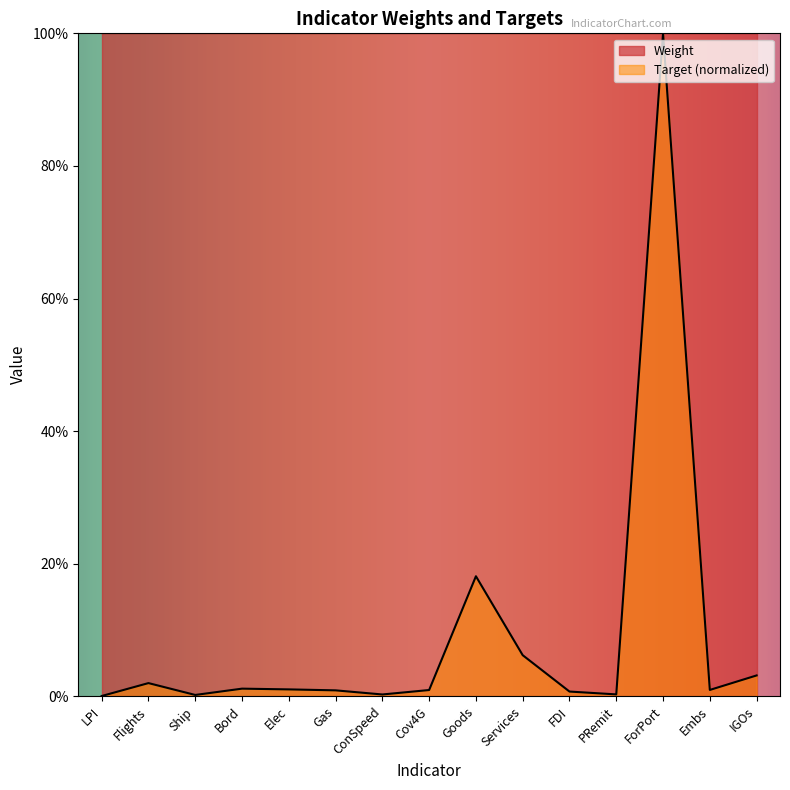

Is it true that the value at FDI is 0.0?

True